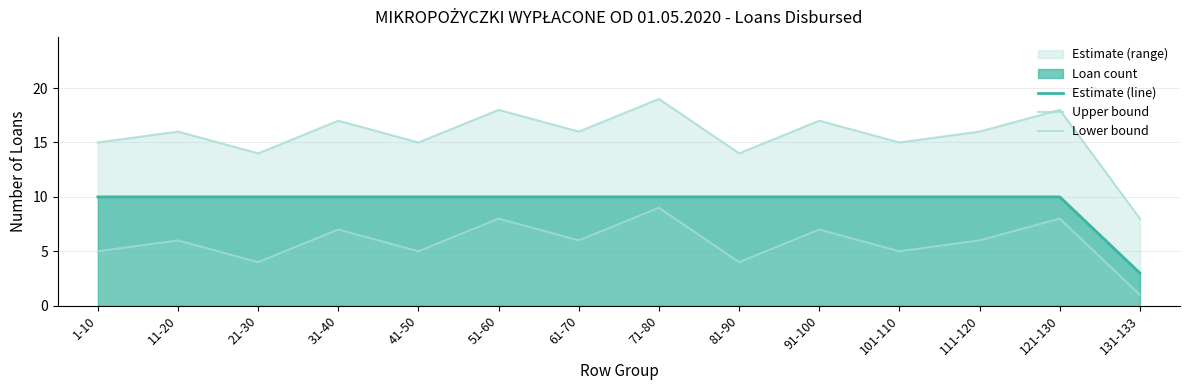

Where is the first local minimum for Lower bound?

21-30